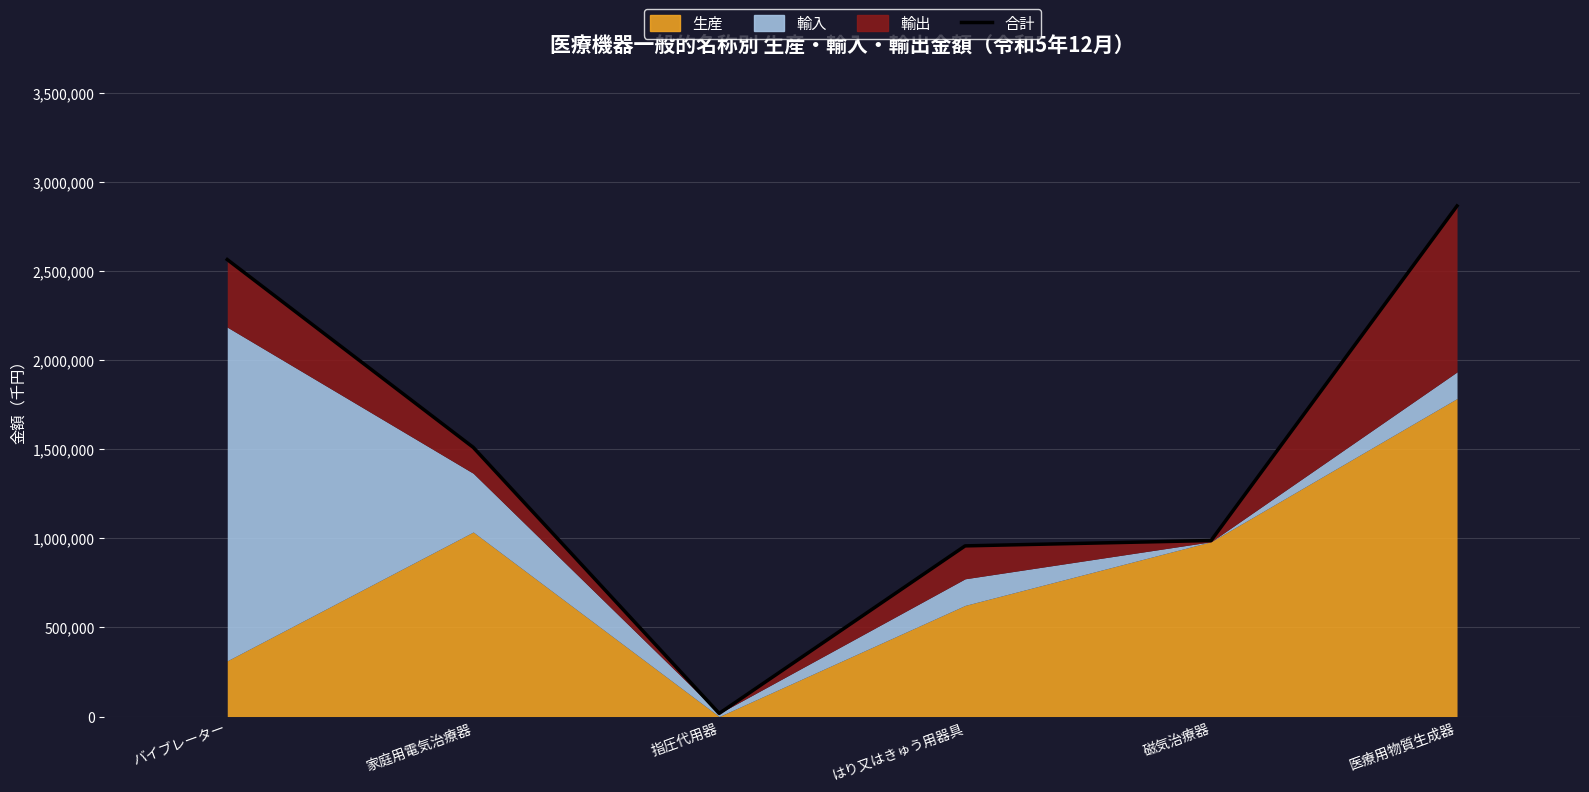

List the labels in order of value, smallest first.

指圧代用器, はり又はきゅう用器具, 磁気治療器, 家庭用電気治療器, バイブレーター, 医療用物質生成器